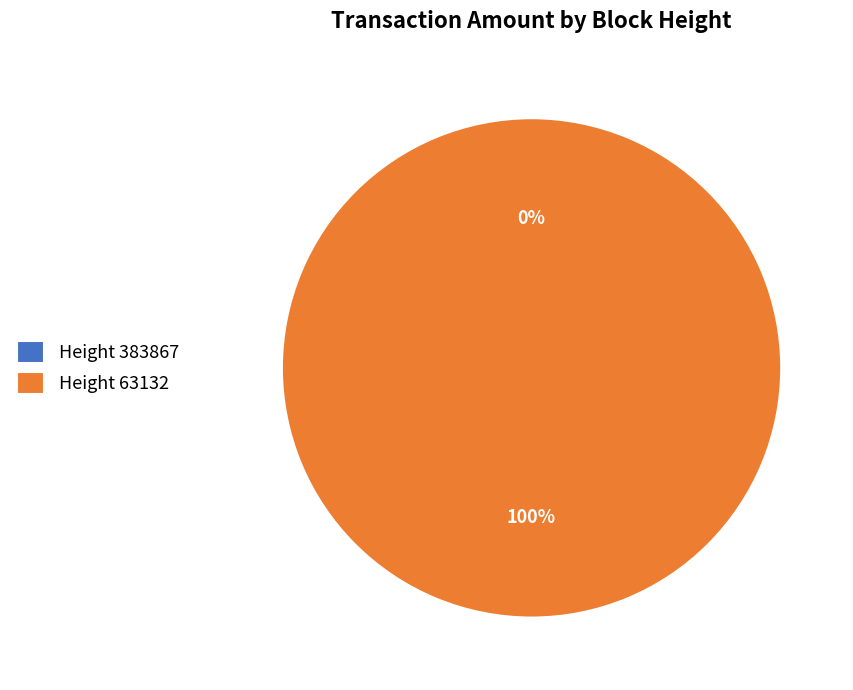

Rank the categories by value from highest to lowest.

63132, 383867